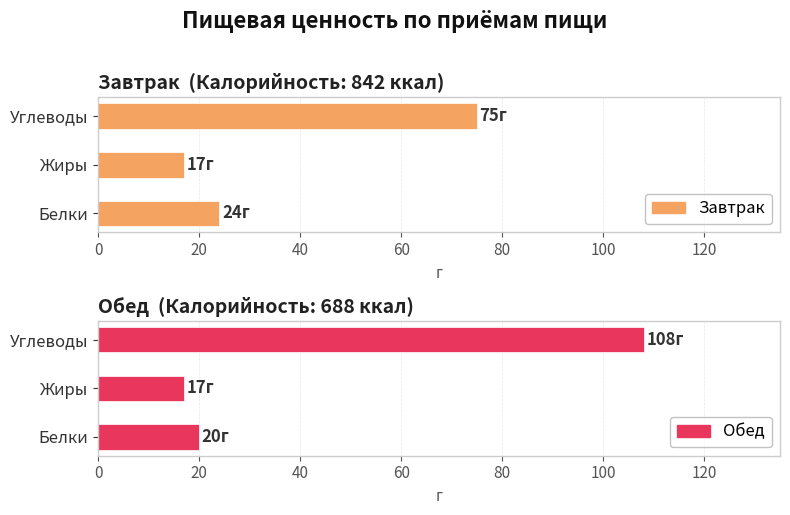

Does the chart contain any negative values?

No